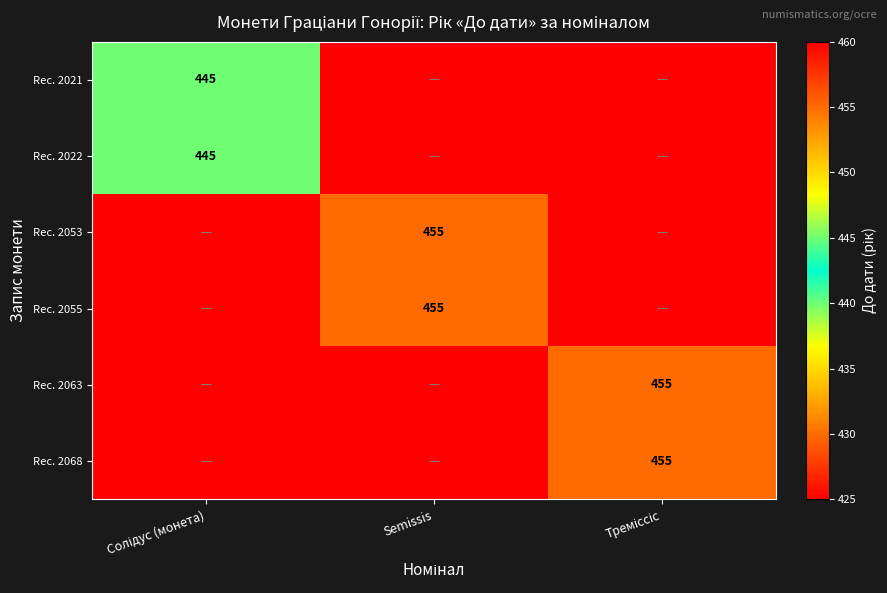

The value of Rec. 2055 at Semissis is 455. True or false?

True